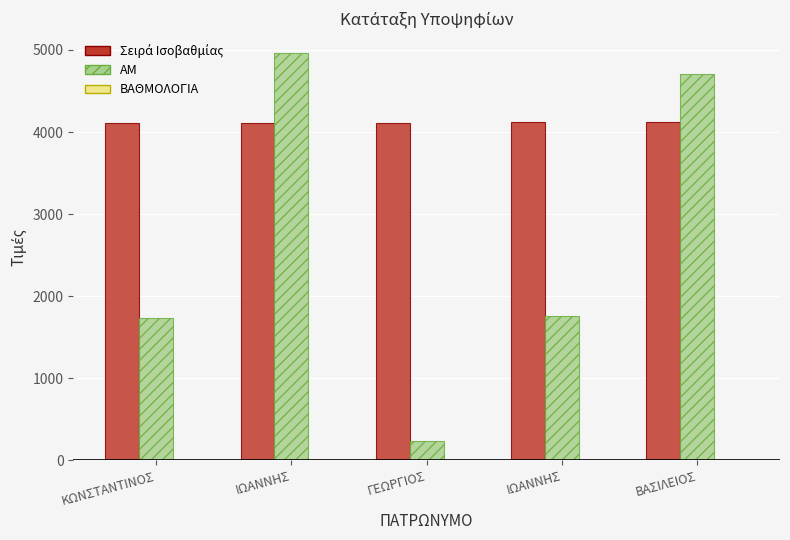

The Σειρά Ισοβαθμίας series shows 4117 at ΒΑΣΙΛΕΙΟΣ. True or false?

True